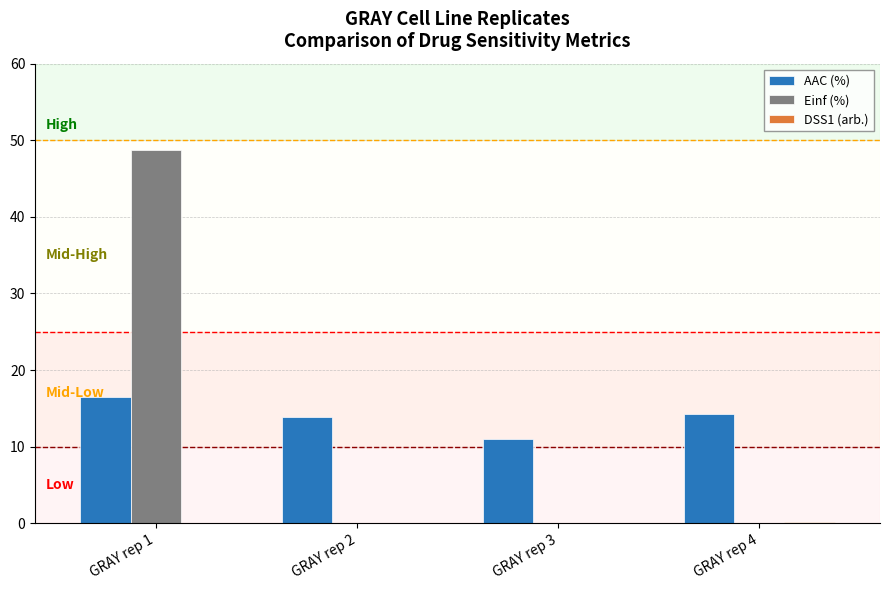

What is the total value across all series at GRAY rep 2?

13.9